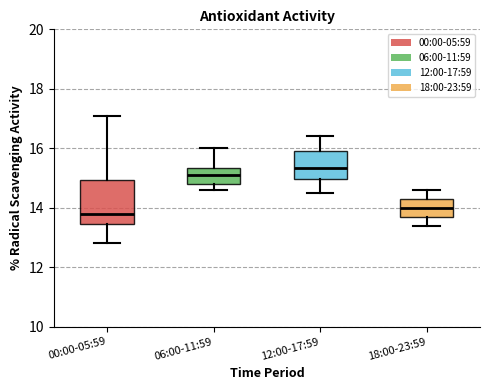

Reading left to right, transcribe this box plot: for each box, give where its median line is, the range the box spans, and where its two whiskers end, as read against the y-axis. The values are not printed on the chart, so give them approximately, as read against the axis.

00:00-05:59: median 13.8, box 13.4 to 15.0, whiskers 12.8 to 17.2
06:00-11:59: median 15.2, box 14.8 to 15.4, whiskers 14.6 to 16.0
12:00-17:59: median 15.4, box 15.0 to 16.0, whiskers 14.6 to 16.4
18:00-23:59: median 14.0, box 13.8 to 14.4, whiskers 13.4 to 14.6